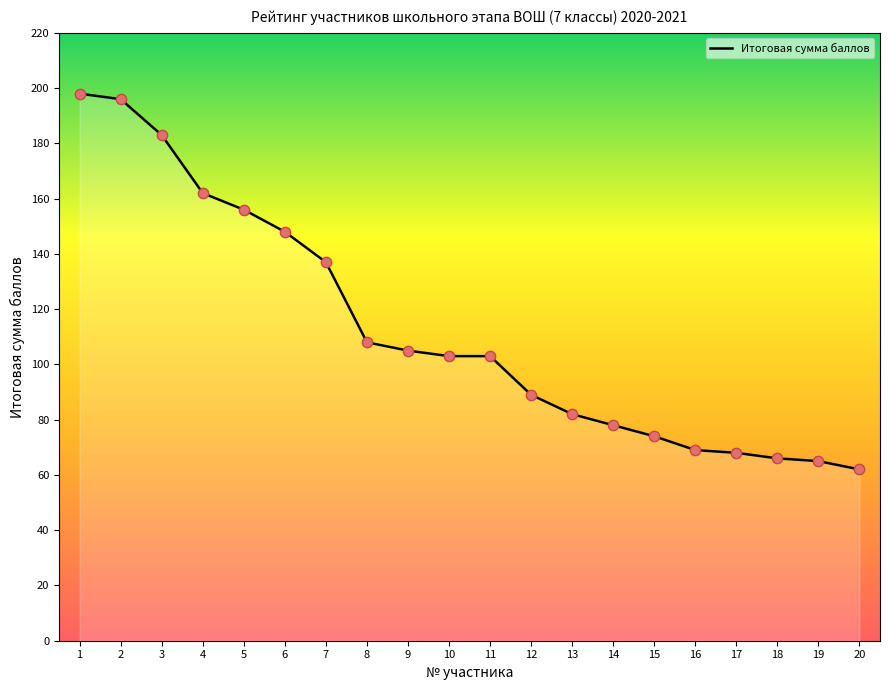

What is the change in value from 8 to 17?

-40